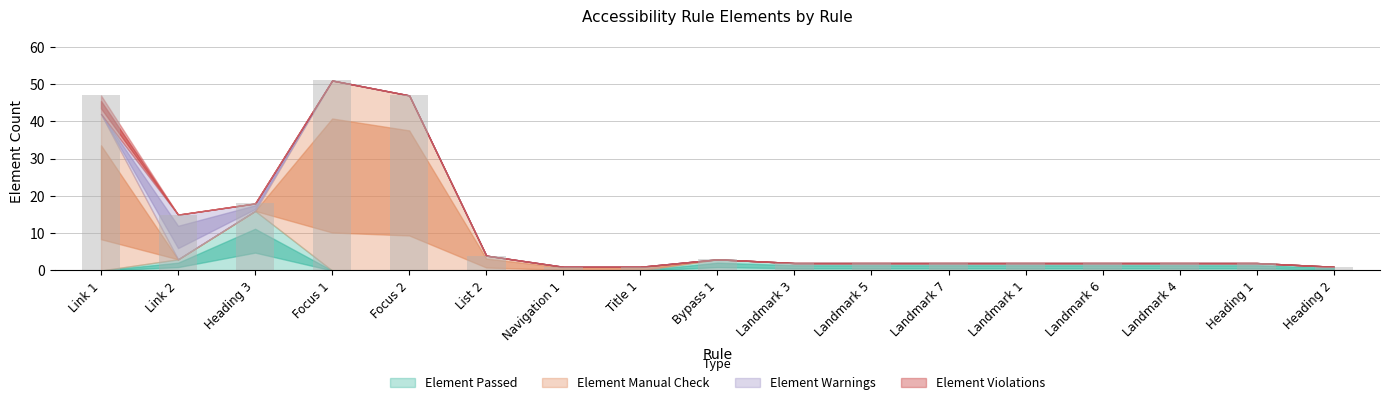

Which label corresponds to the largest value in the chart?

Focus 1